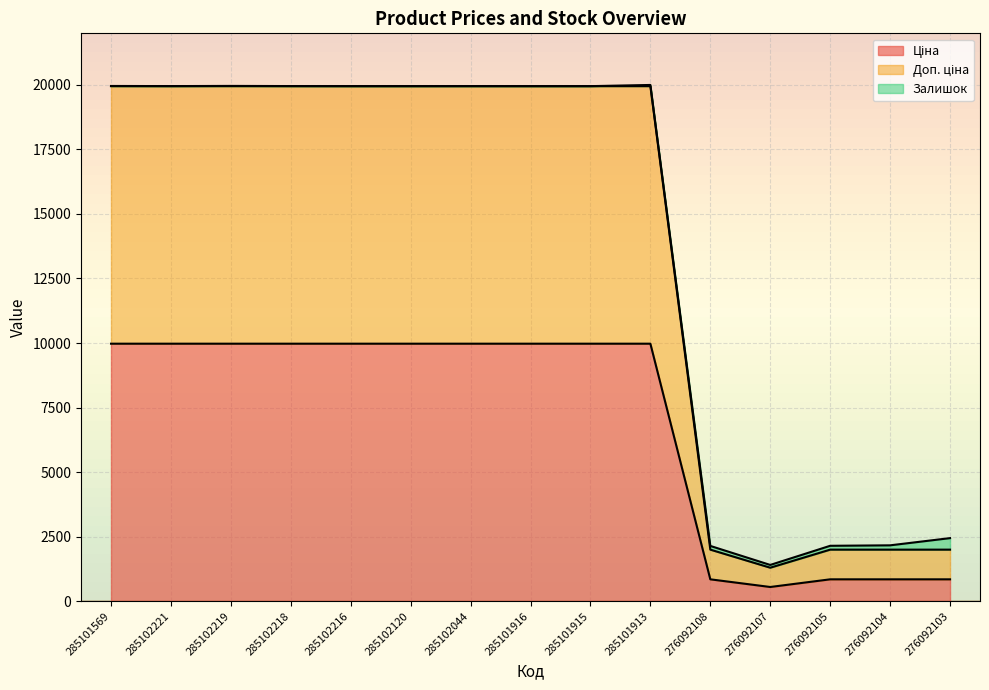

Does the chart display data point markers on the line(s)?

No